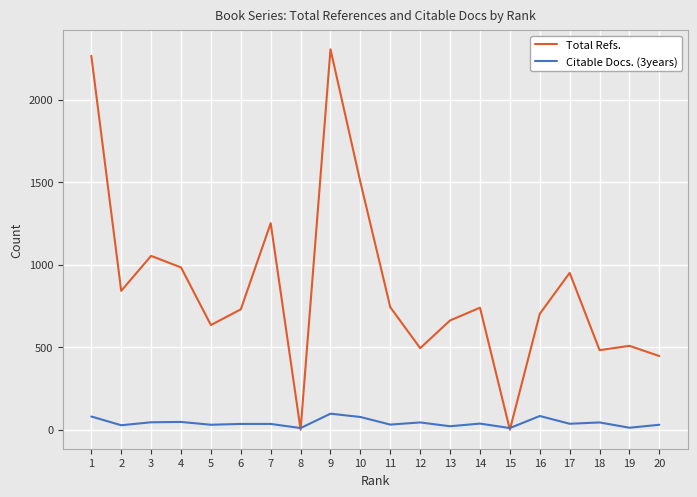

What is the sum of all Citable Docs. (3years) values?

831